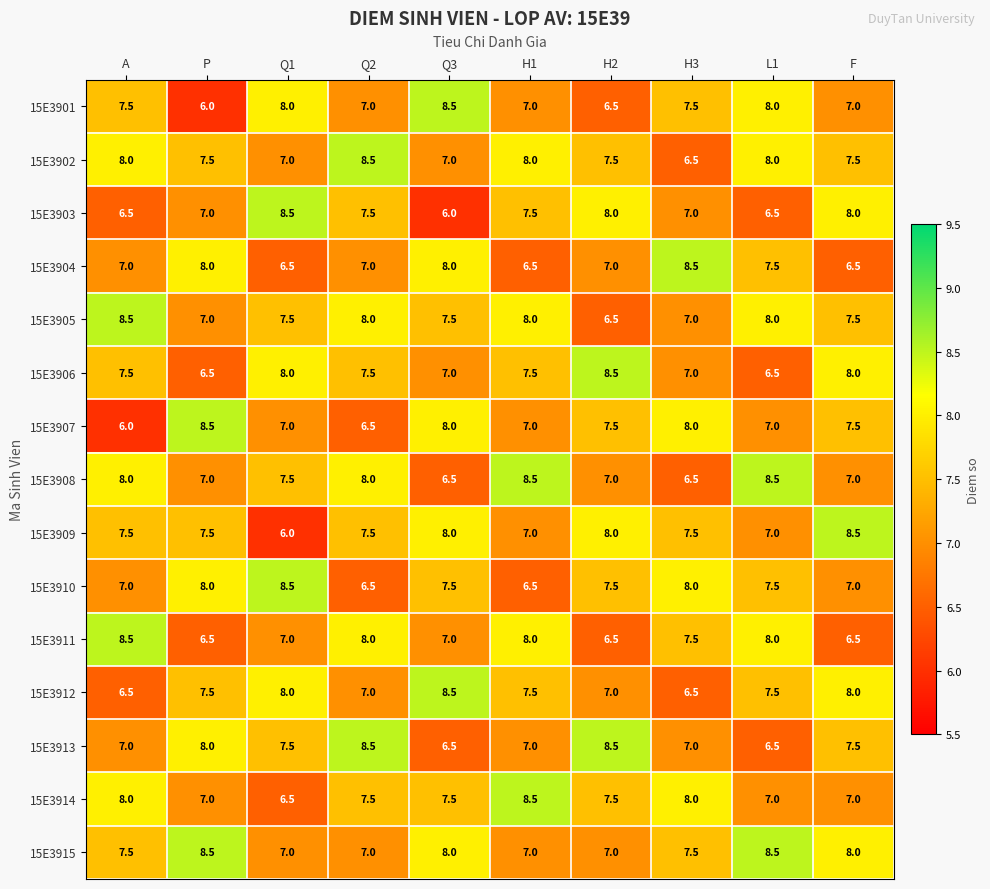

The value of 15E3910 at L1 is 10.4. True or false?

False